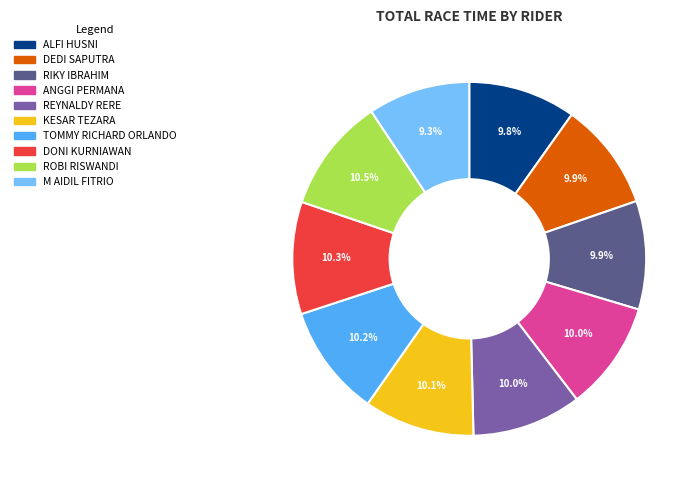

Count the number of slices in the pie.

10